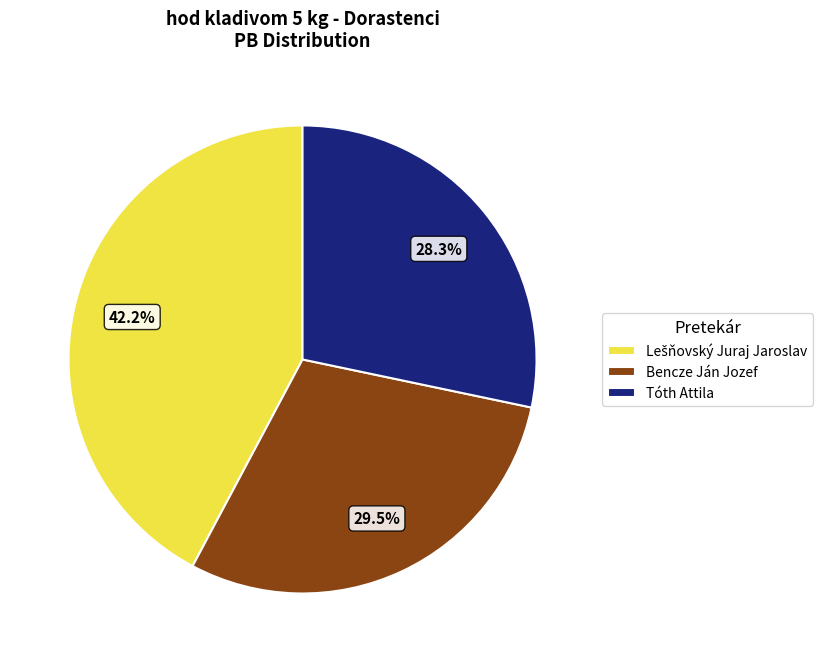

Which slice is the smallest?

Tóth Attila